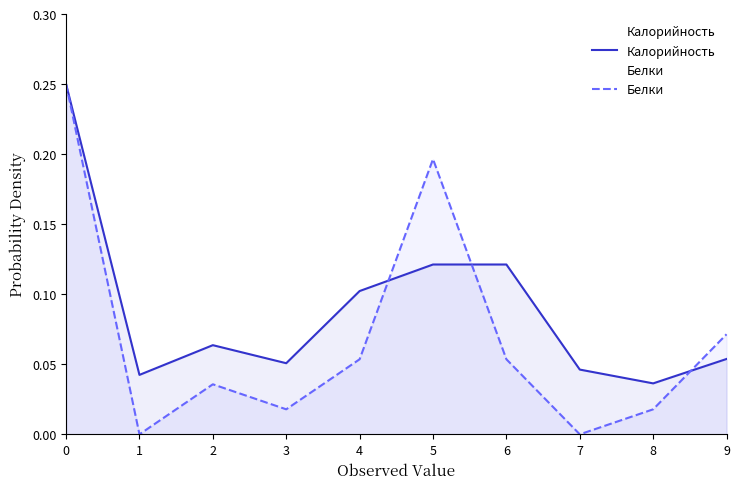

Between which two adjacent categories do Калорийность and Белки first intersect?

4 and 5